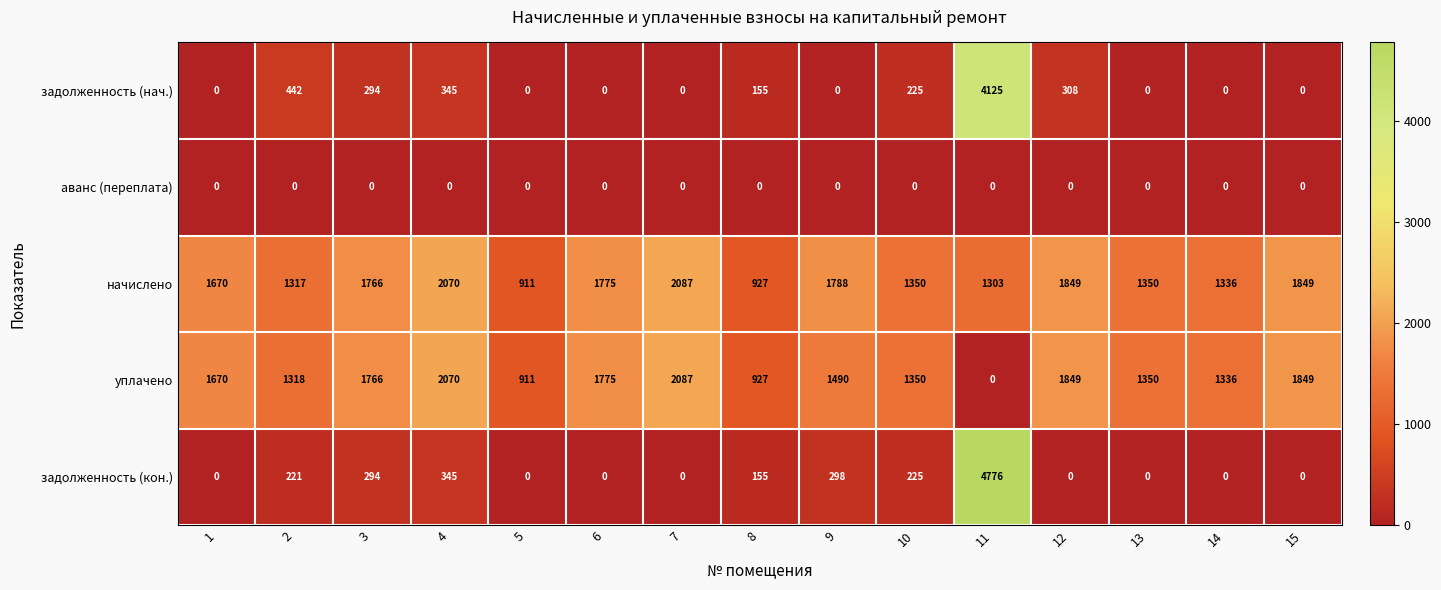

Which series changed the most between 9 and 11?

задолженность (кон.)